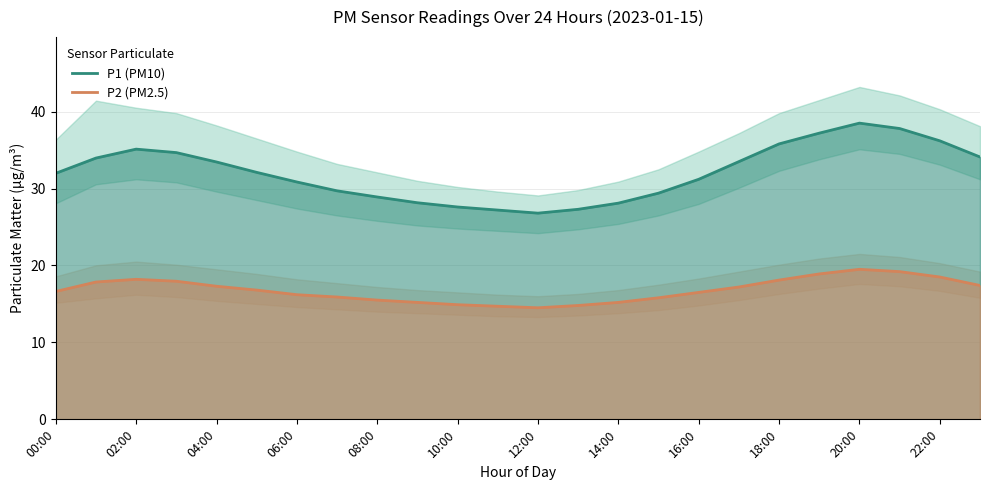

The value of P2 (PM2.5) at 06:00 is 16.2. True or false?

True